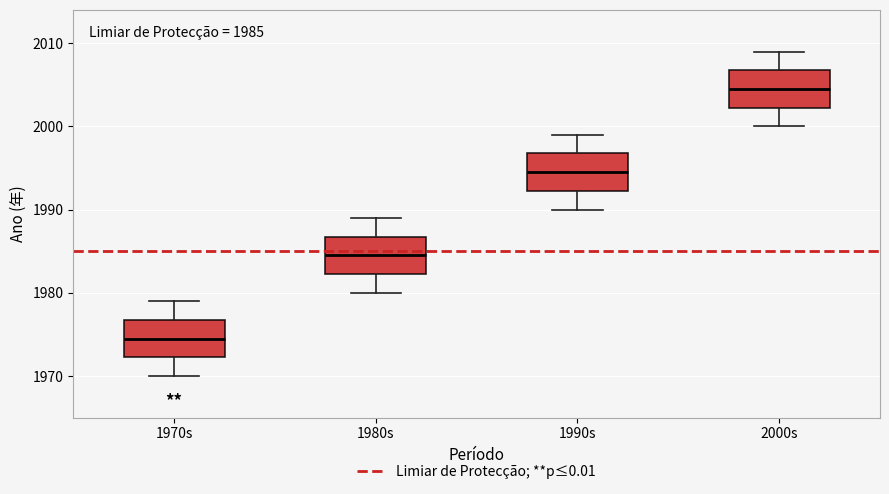

Which box has the lowest median line?

1970s